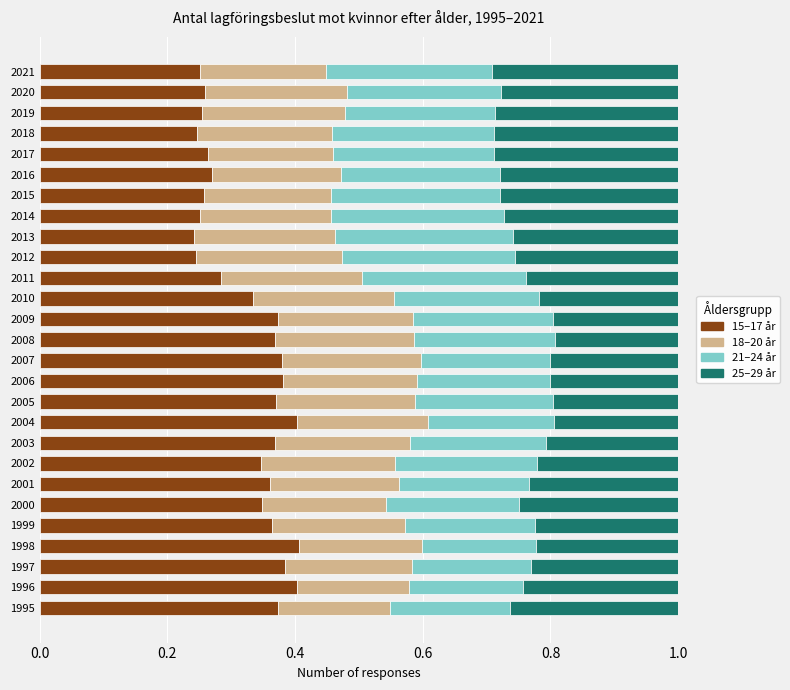

What is the total value across all series at 2015?

1.0